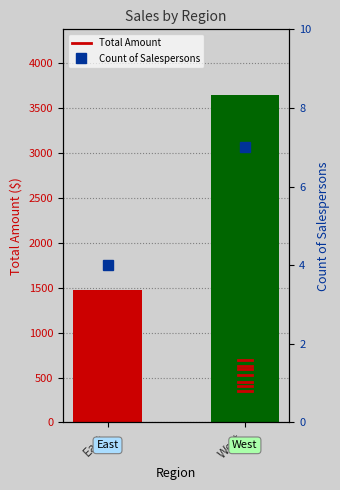

List the labels in order of value, largest first.

West, East